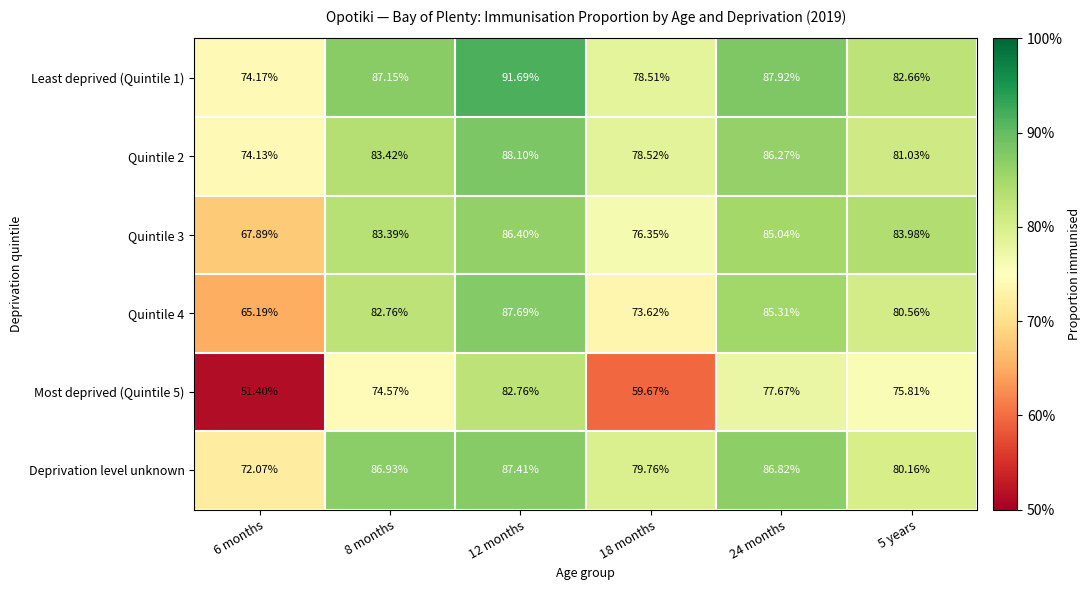

Is the value of Quintile 2 at 18 months greater than the value of Least deprived (Quintile 1) at 24 months?

No